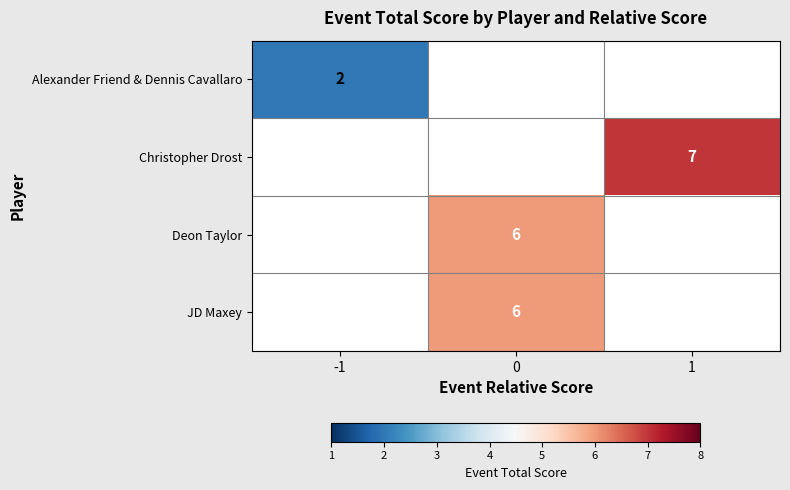

List the labels in order of Deon Taylor value, largest first.

0, -1, 1